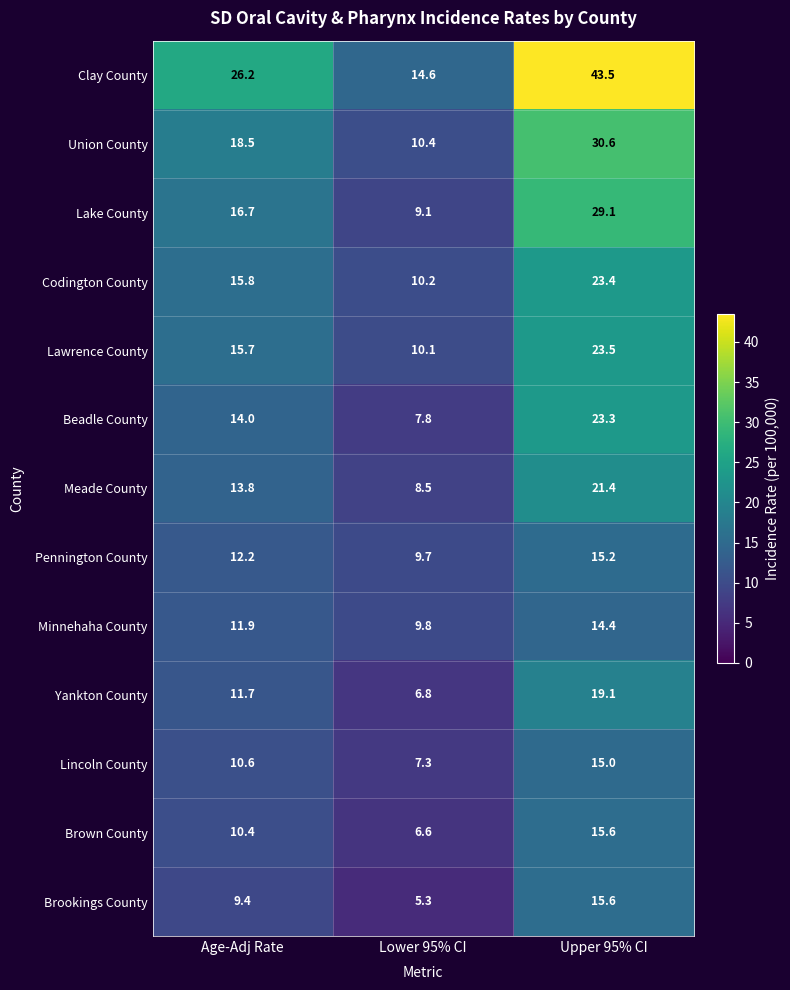

At how many categories does at least one series exceed 12?

3